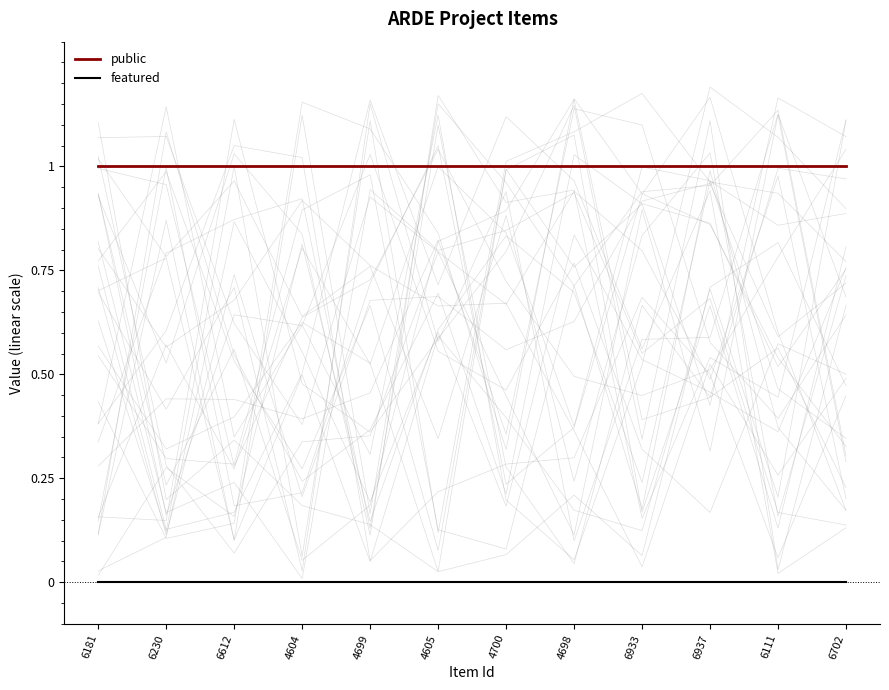

Which series has the widest spread of values?

public